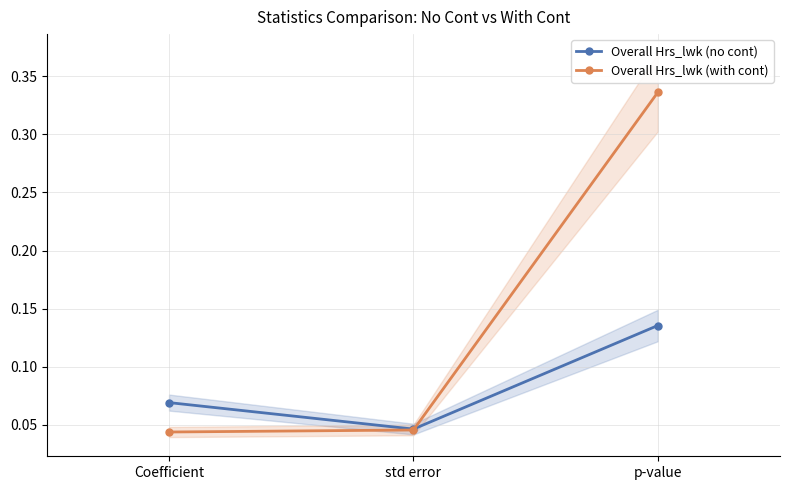

Rank the categories by Overall Hrs_lwk (no cont) value from highest to lowest.

p-value, Coefficient, std error